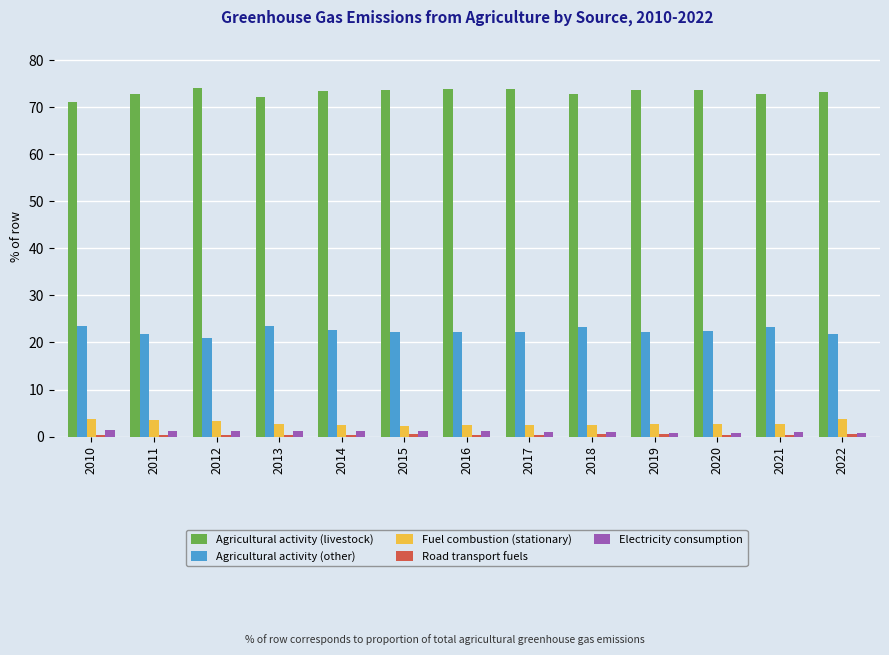

What is the difference between the Agricultural activity (other) values at 2022 and 2011?

0.2